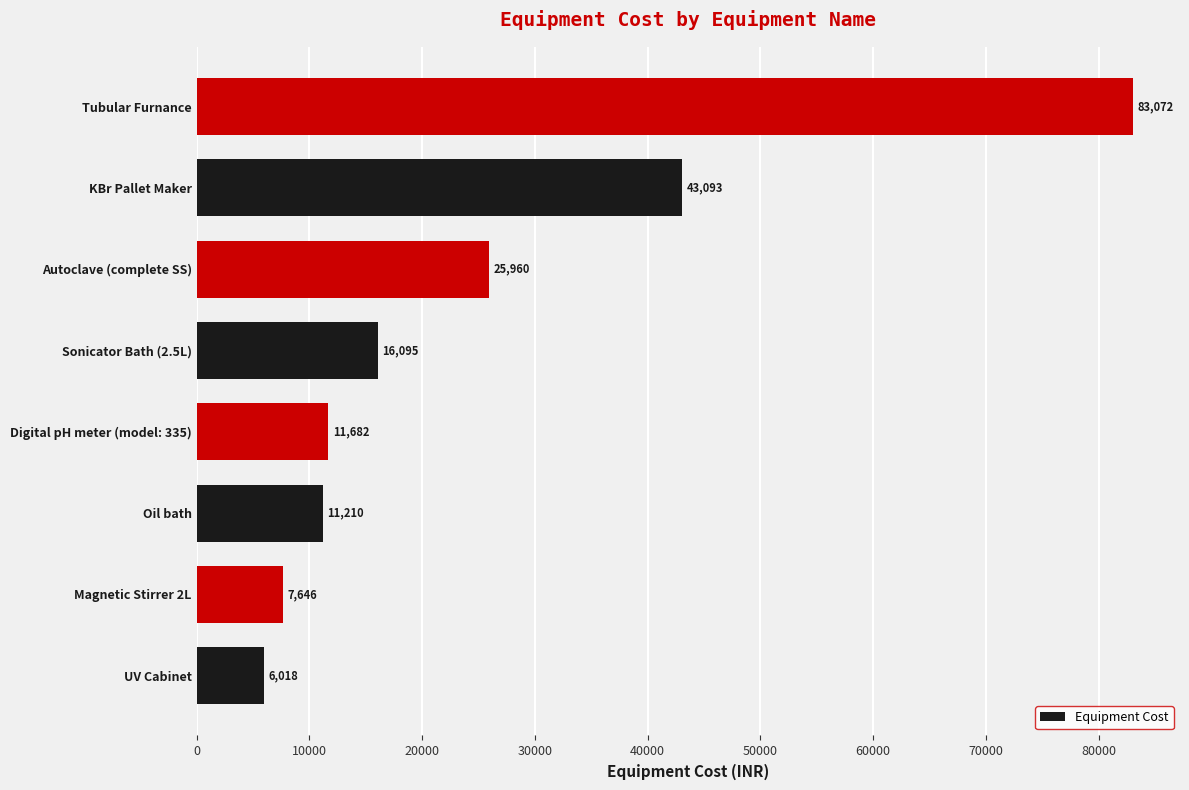

The chart shows a value of 43093 at KBr Pallet Maker. True or false?

True